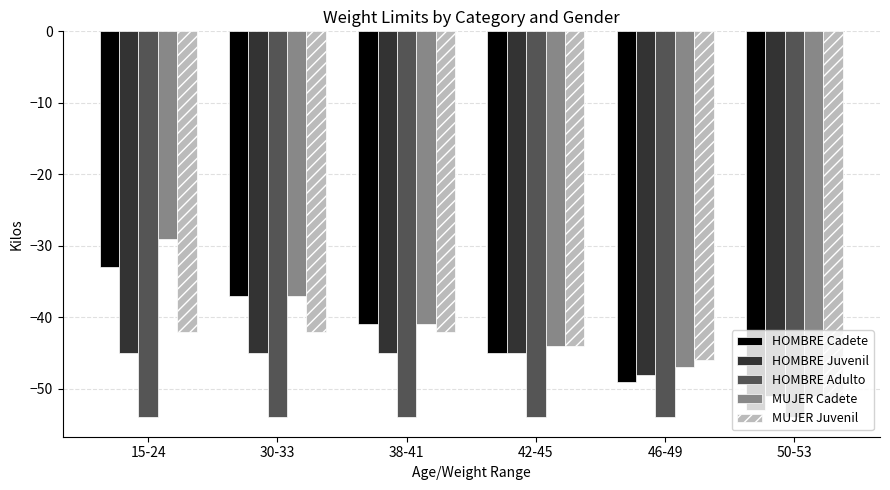

What is the label of the 5th bar from the left?

46-49